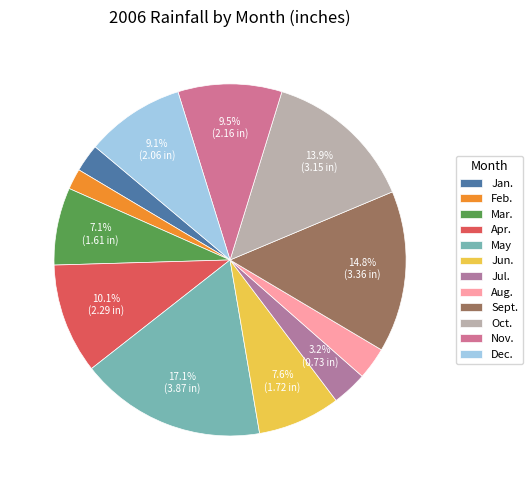

How many slices are in this pie chart?

12